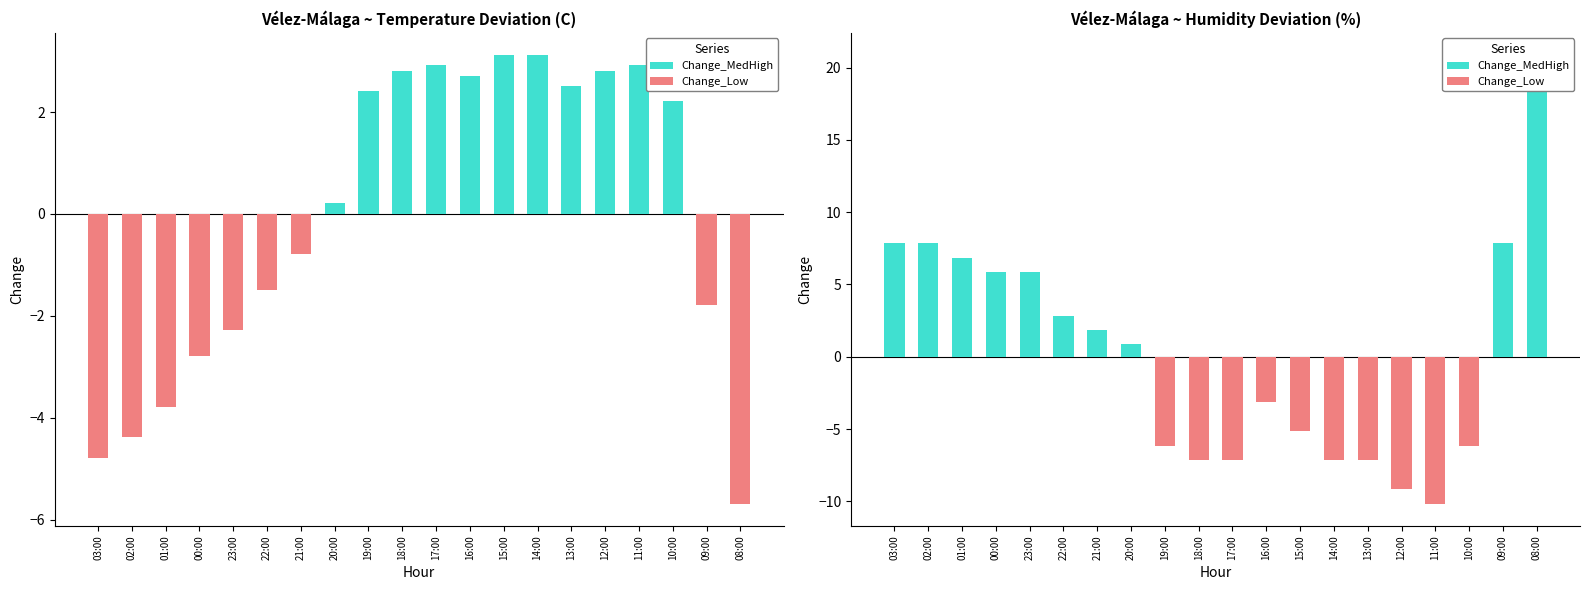

Rank the series by their maximum value, from highest to lowest.

Change_MedHigh, Change_Low